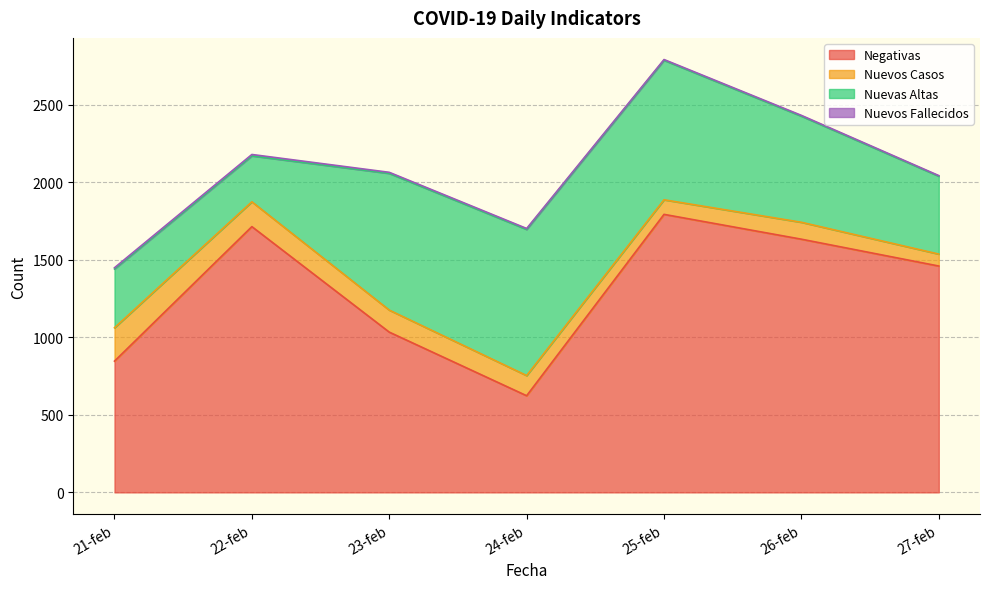

At which label is Nuevos Fallecidos closest to 6?

24-feb